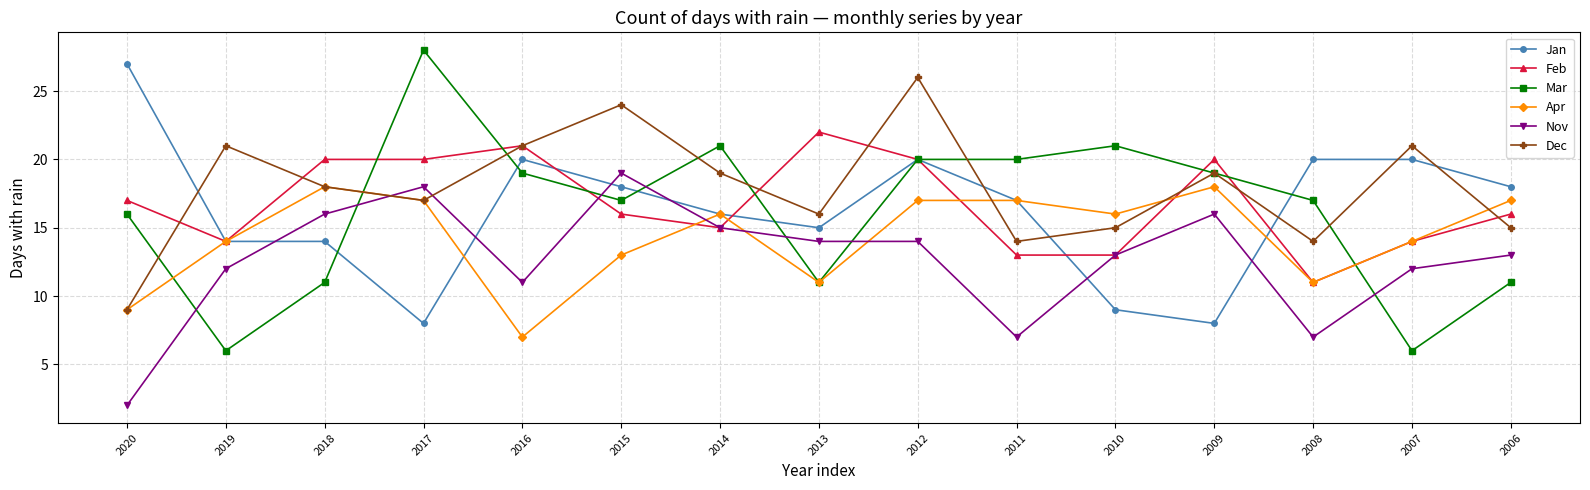

Is the value of Feb at 2018 greater than the value of Dec at 2009?

Yes